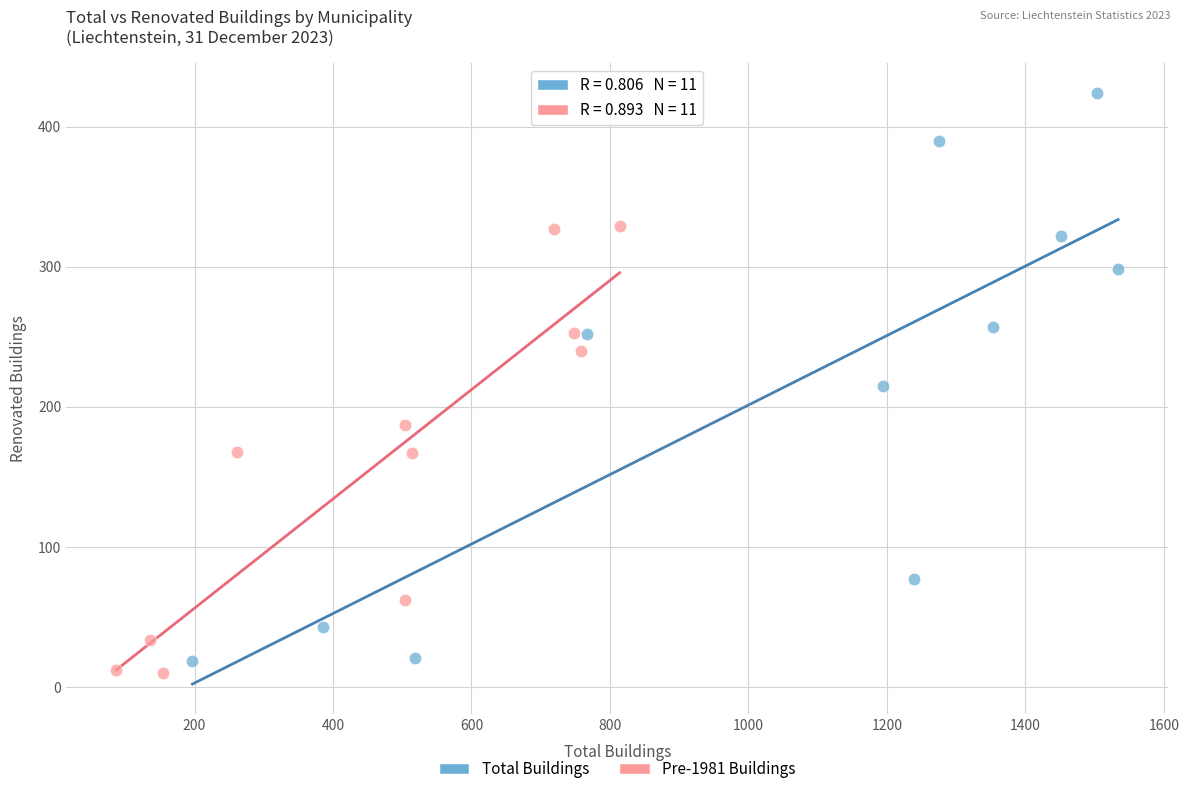

Which series contains the lowest Y value?

Pre-1981 Buildings